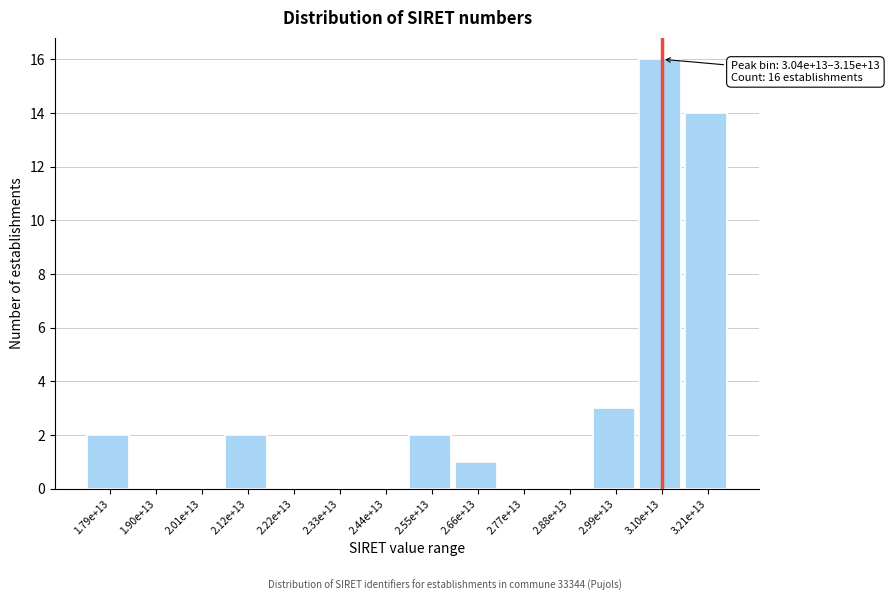

Reading left to right, transcribe all the data shown in this chart.

1.79e+13=2	1.90e+13=0	2.01e+13=0	2.12e+13=2	2.22e+13=0	2.33e+13=0	2.44e+13=0	2.55e+13=2	2.66e+13=1	2.77e+13=0	2.88e+13=0	2.99e+13=3	3.10e+13=16	3.21e+13=14